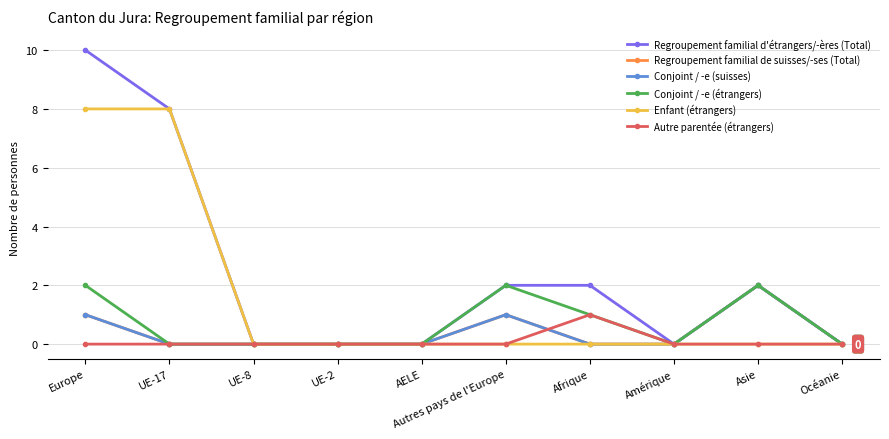

Is it true that Regroupement familial de suisses/-ses (Total) equals 1 at AELE?

False